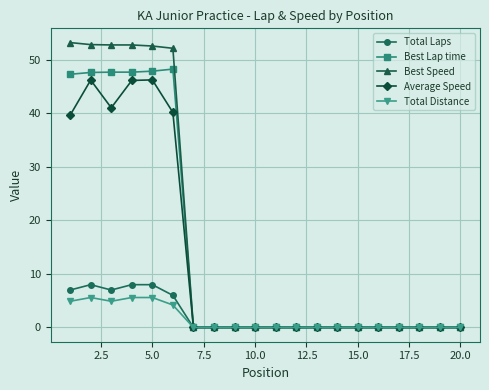

At how many categories does at least one series exceed 17?

6